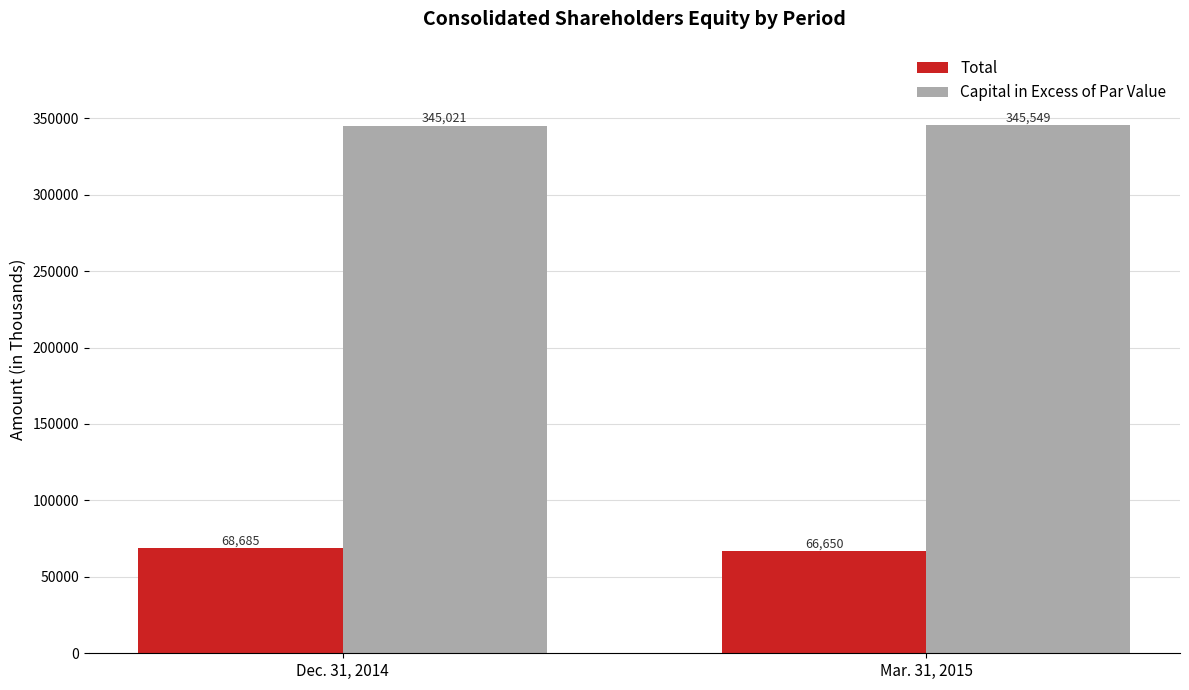

At Mar. 31, 2015, list the series in order from largest to smallest.

Capital in Excess of Par Value, Total